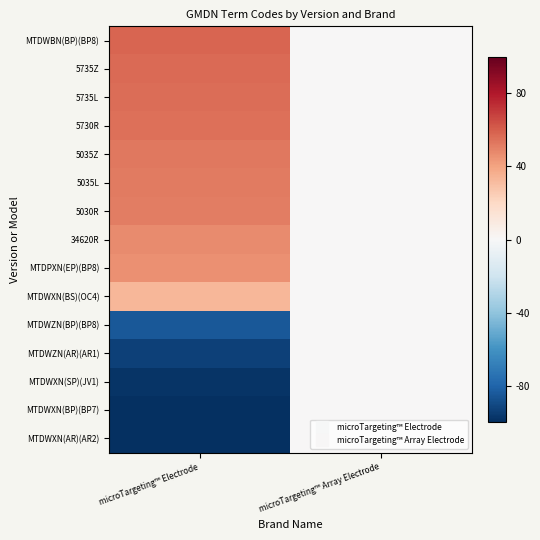

At which category is the sum across all series the highest?

microTargeting™ Array Electrode